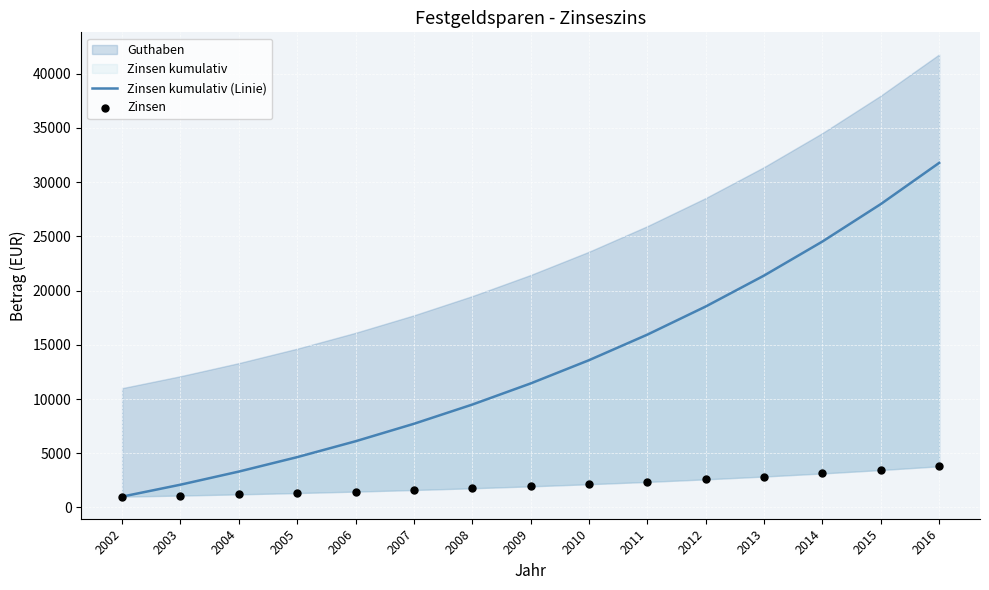

Which series contains the lowest Y value?

Zinsen kumulativ (Linie)